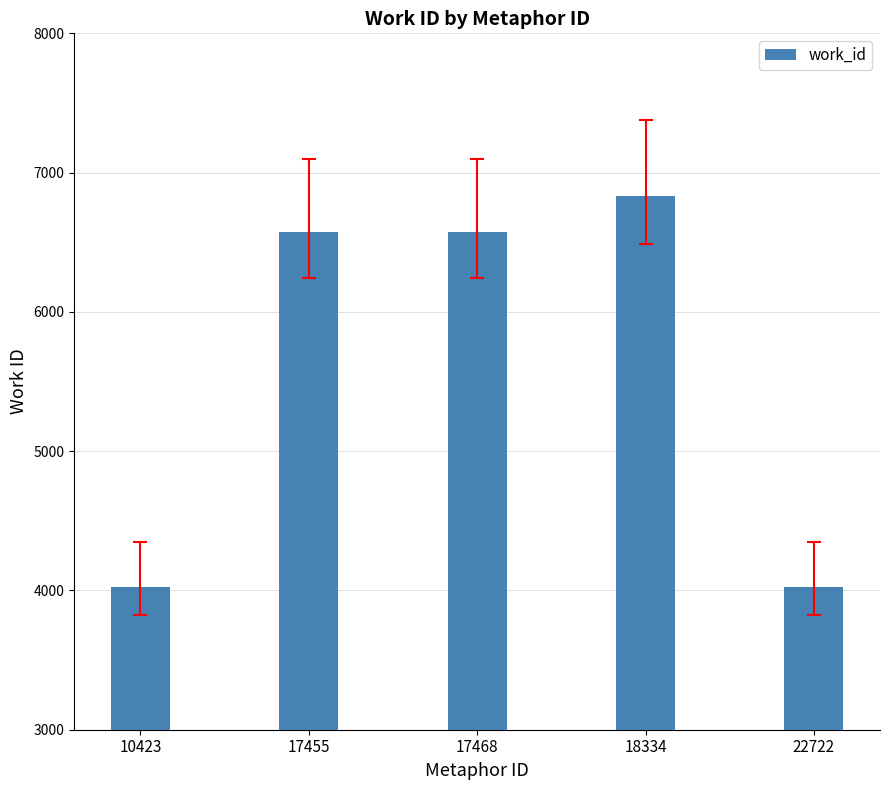

The chart shows a value of 5776 at 22722. True or false?

False